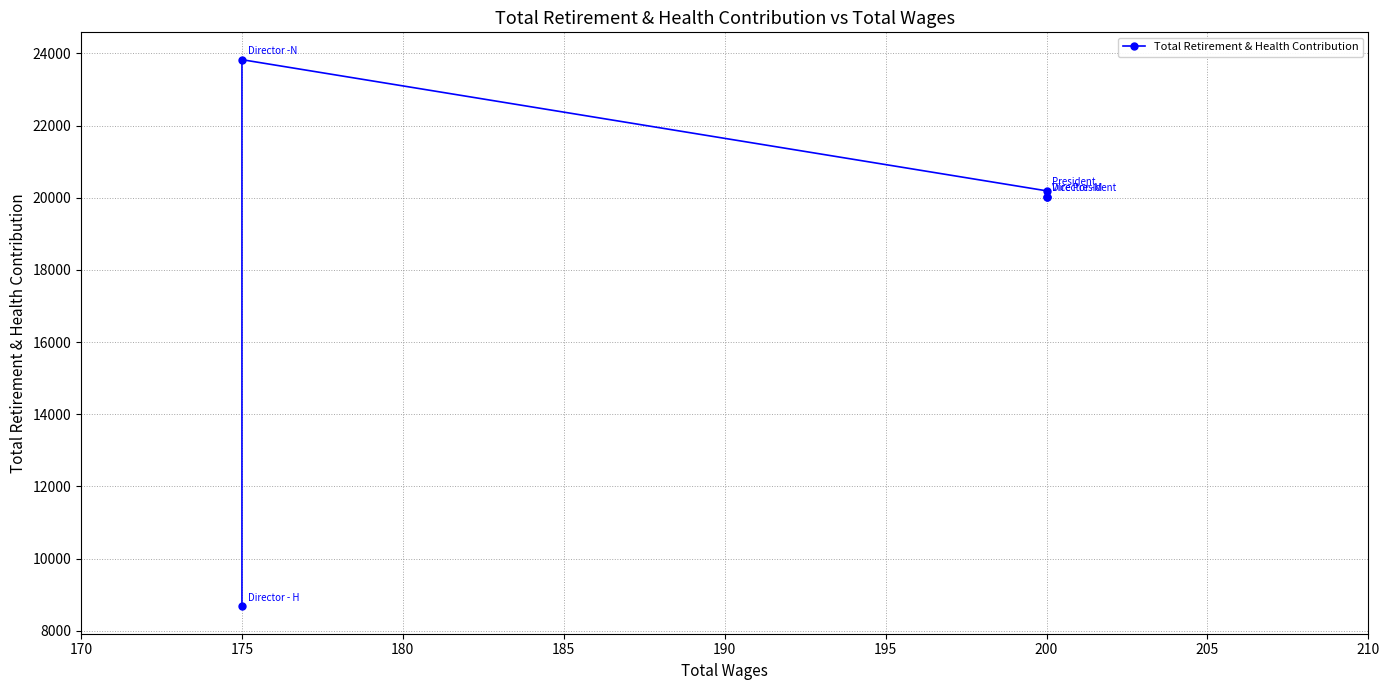

The value at 185 is 16166. True or false?

False